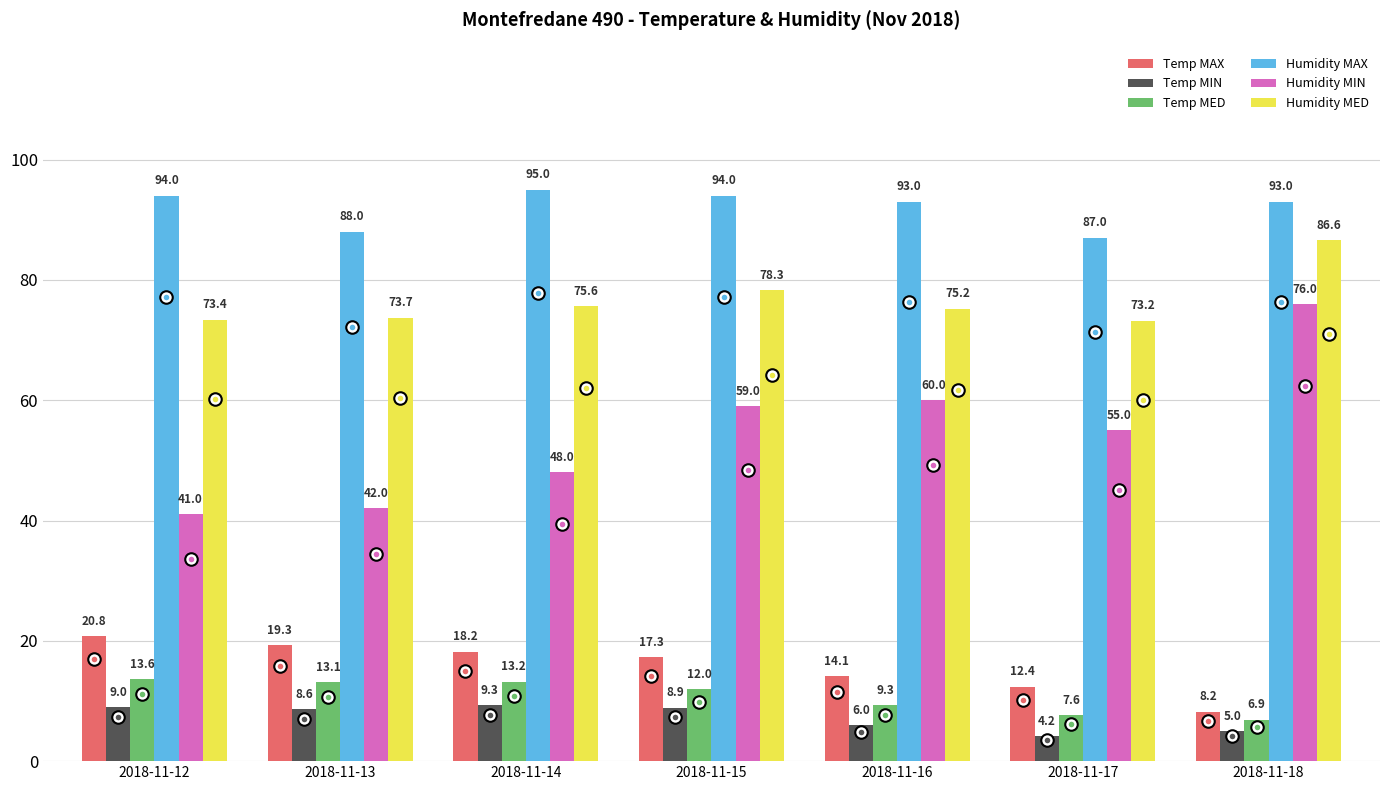

Reading left to right, transcribe all the data shown in this chart.

Temp MAX: 20.8	19.3	18.2	17.3	14.1	12.4	8.2
Temp MIN: 9.0	8.6	9.3	8.9	6.0	4.2	5.0
Temp MED: 13.6	13.1	13.2	12.0	9.3	7.6	6.9
Humidity MAX: 94.0	88.0	95.0	94.0	93.0	87.0	93.0
Humidity MIN: 41.0	42.0	48.0	59.0	60.0	55.0	76.0
Humidity MED: 73.4	73.7	75.6	78.3	75.2	73.2	86.6